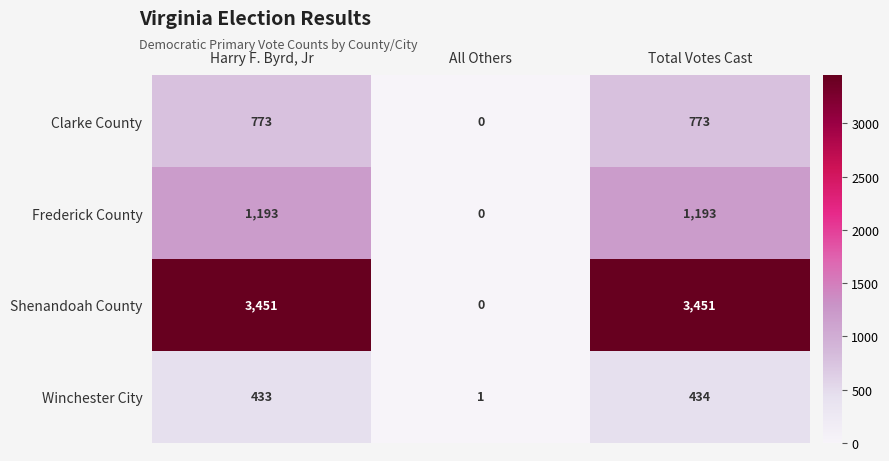

Reading left to right, list all the values displayed in this chart.

Clarke County: Harry F. Byrd, Jr=773	All Others=0	Total Votes Cast=773
Frederick County: Harry F. Byrd, Jr=1193	All Others=0	Total Votes Cast=1193
Shenandoah County: Harry F. Byrd, Jr=3451	All Others=0	Total Votes Cast=3451
Winchester City: Harry F. Byrd, Jr=433	All Others=1	Total Votes Cast=434